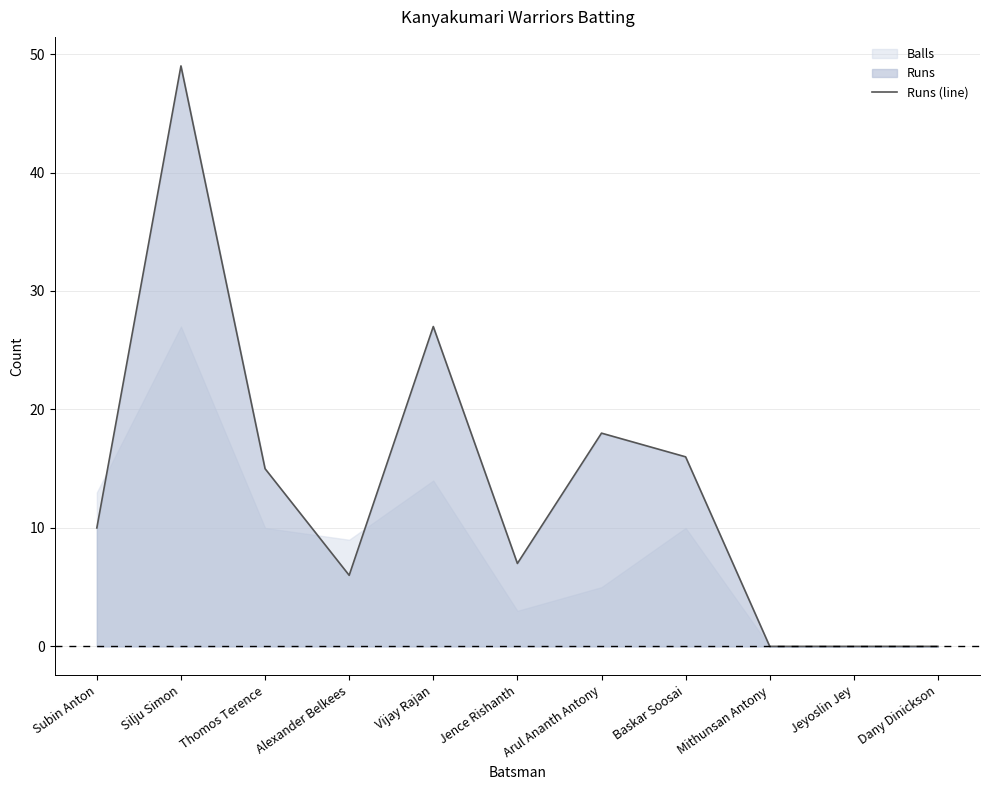

What is the label of the 7th point from the right?

Vijay Rajan